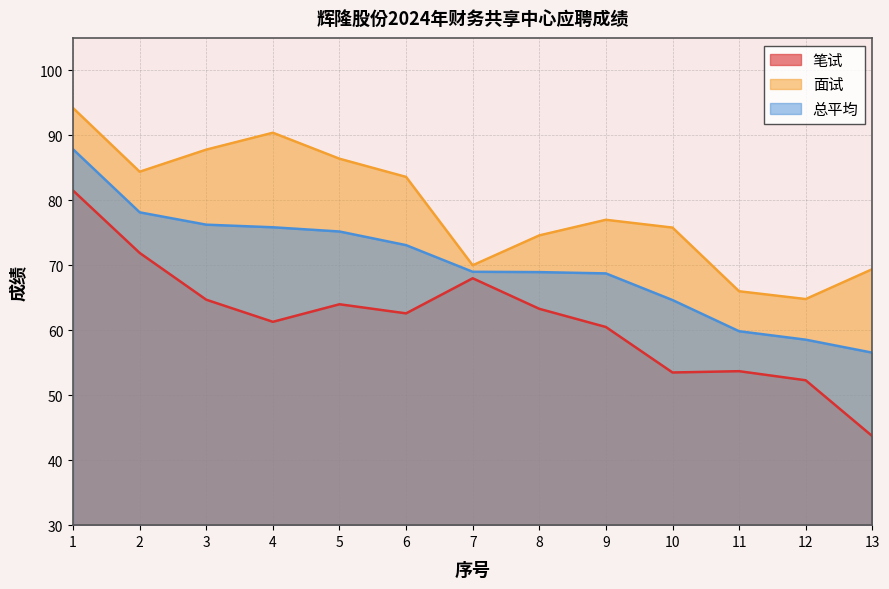

Does the chart have visible grid lines?

Yes